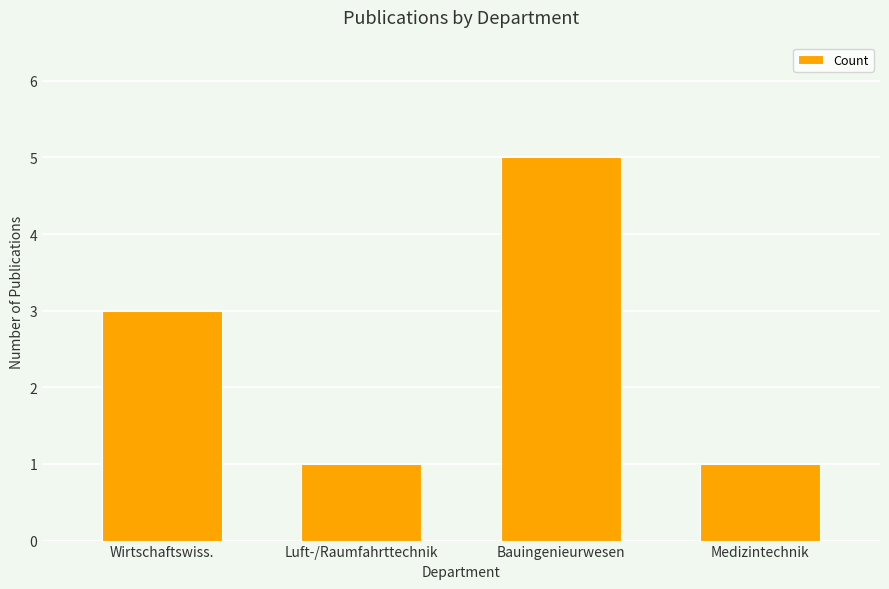

Which category has the highest value across all series?

Bauingenieurwesen